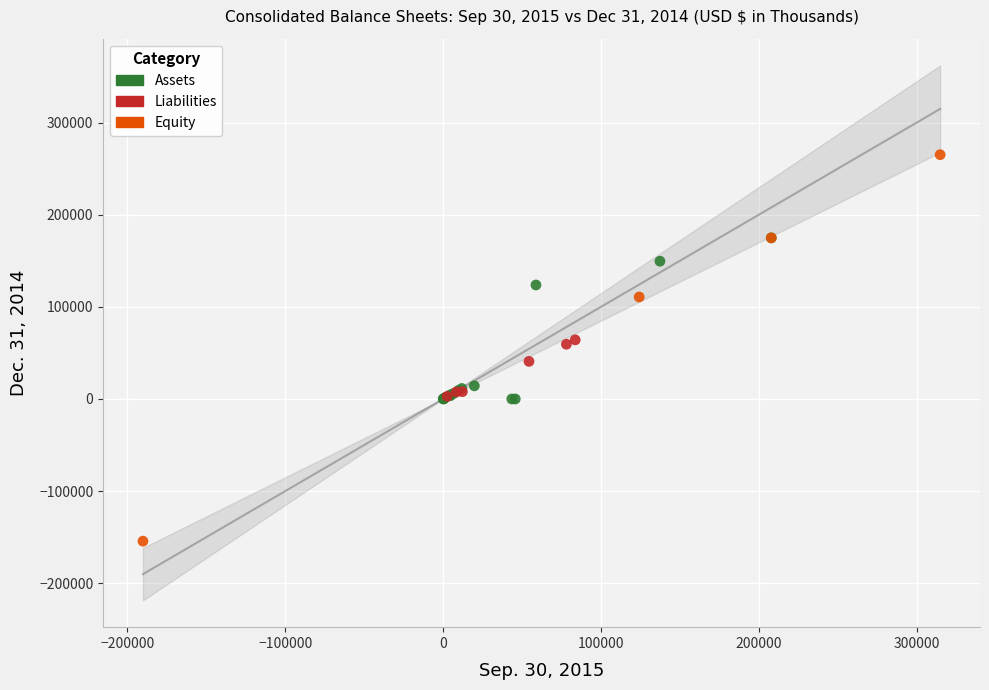

Which series has the widest spread of Y values?

Equity